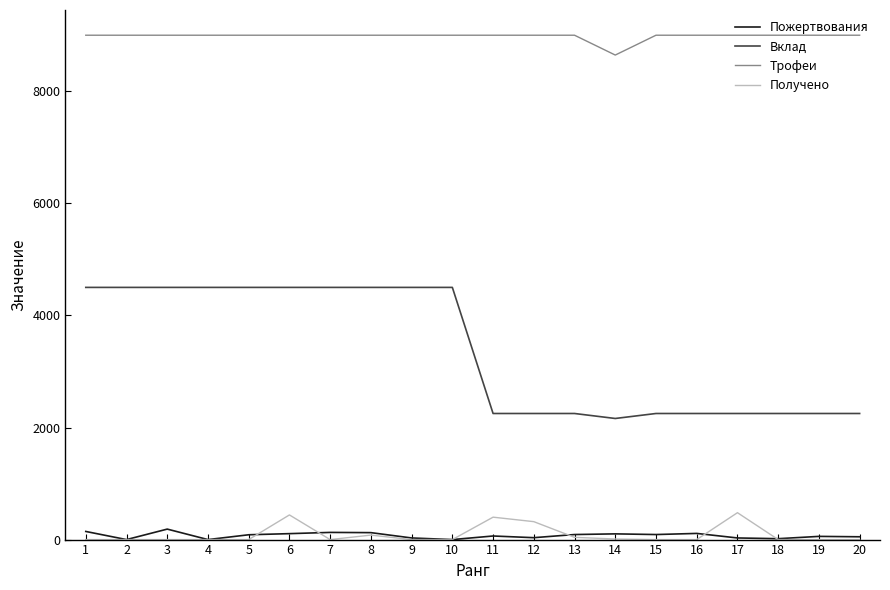

Which series has the largest total across all categories?

Трофеи